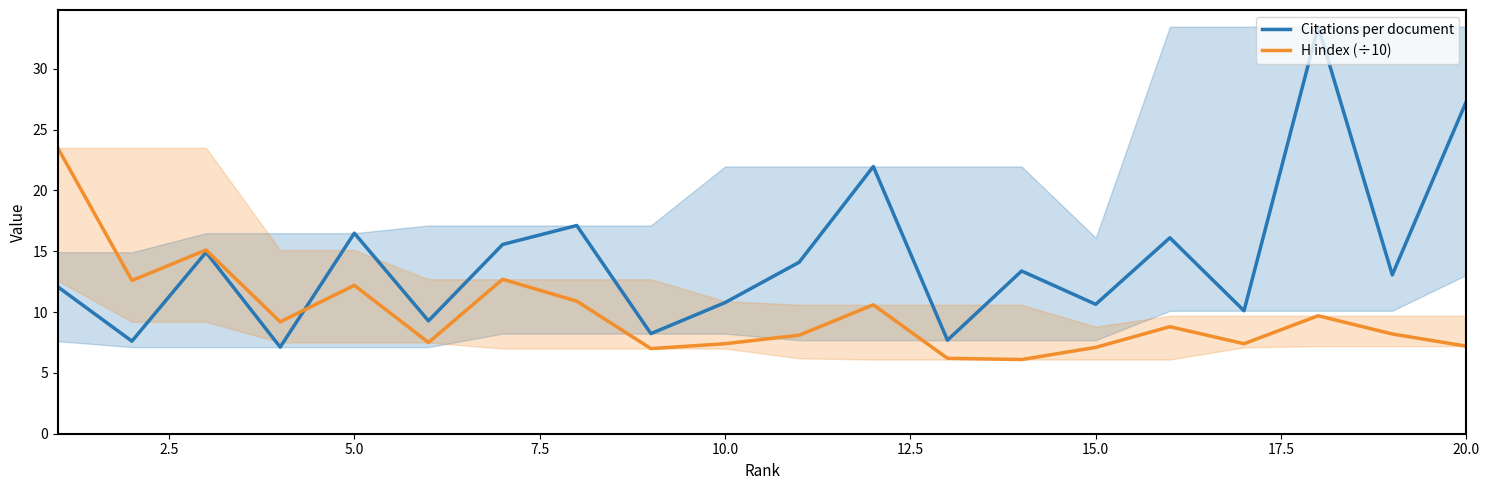

The H index (÷10) series shows 12.2 at 5.0. True or false?

True